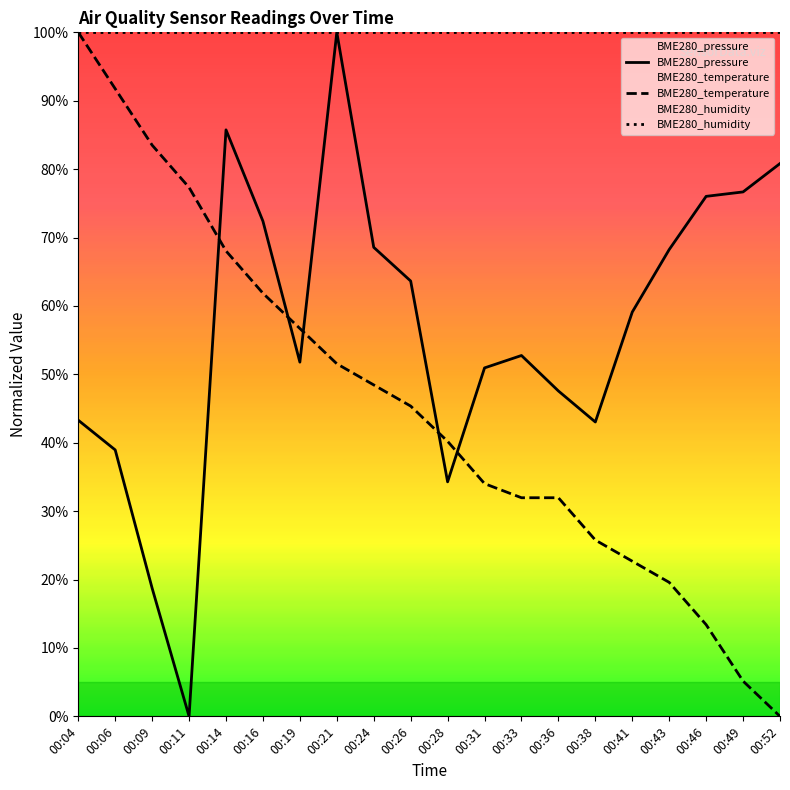

Reading left to right, what are all the values shown in this chart?

BME280_pressure: 43.3	39.0	18.7	0.0	85.7	72.4	51.8	100.0	68.6	63.6	34.3	50.9	52.8	47.6	43.0	59.1	68.2	76.0	76.7	80.8
BME280_temperature: 100.0	91.8	83.5	77.3	68.0	61.9	56.7	51.5	48.5	45.4	40.2	34.0	32.0	32.0	25.8	22.7	19.6	13.4	5.2	0.0
BME280_humidity: 100.0	100.0	100.0	100.0	100.0	100.0	100.0	100.0	100.0	100.0	100.0	100.0	100.0	100.0	100.0	100.0	100.0	100.0	100.0	100.0